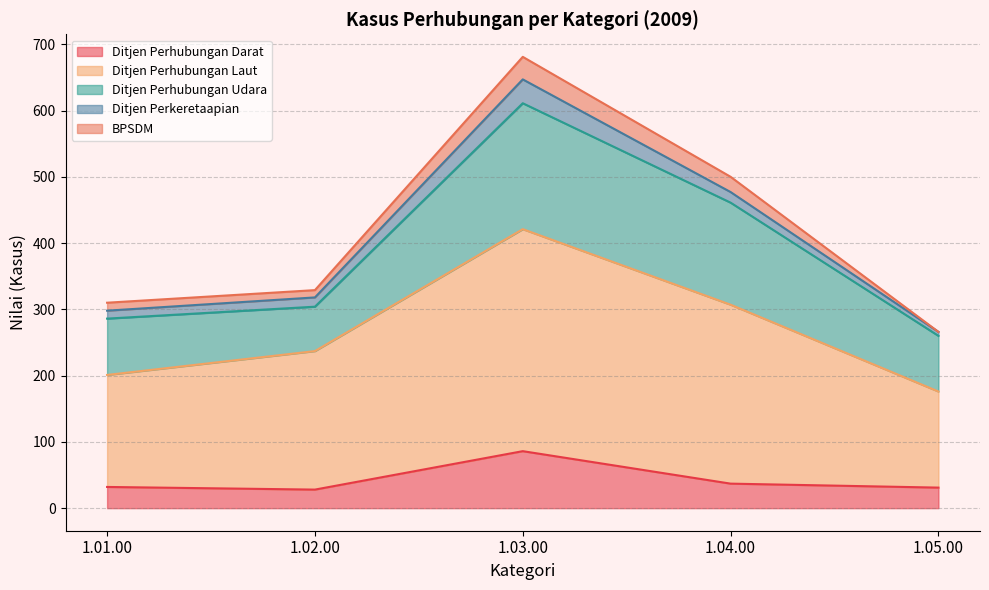

Between 1.01.00 and 1.02.00, which is larger?

1.01.00